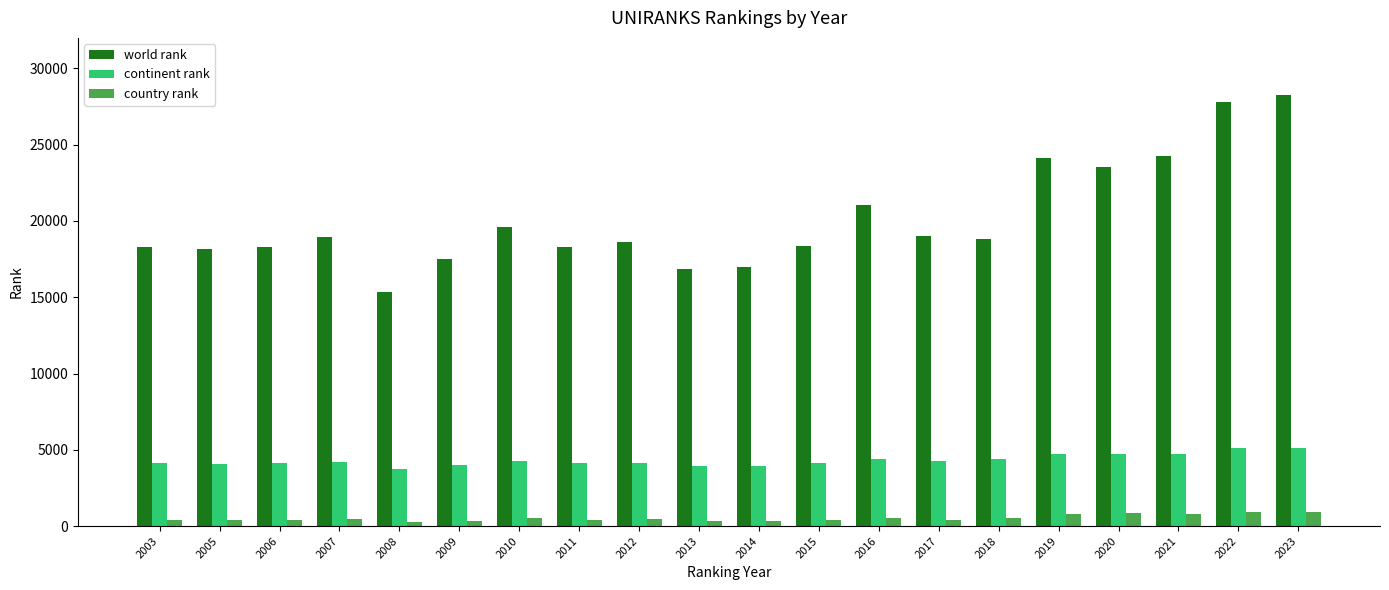

Rank the series at 2009 from highest to lowest value.

world rank, continent rank, country rank